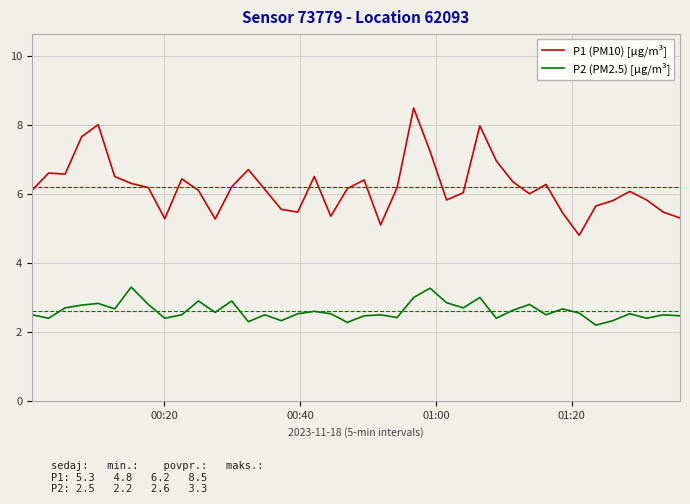

What is the sum of all P2 (PM2.5) [µg/m³] values?

104.5